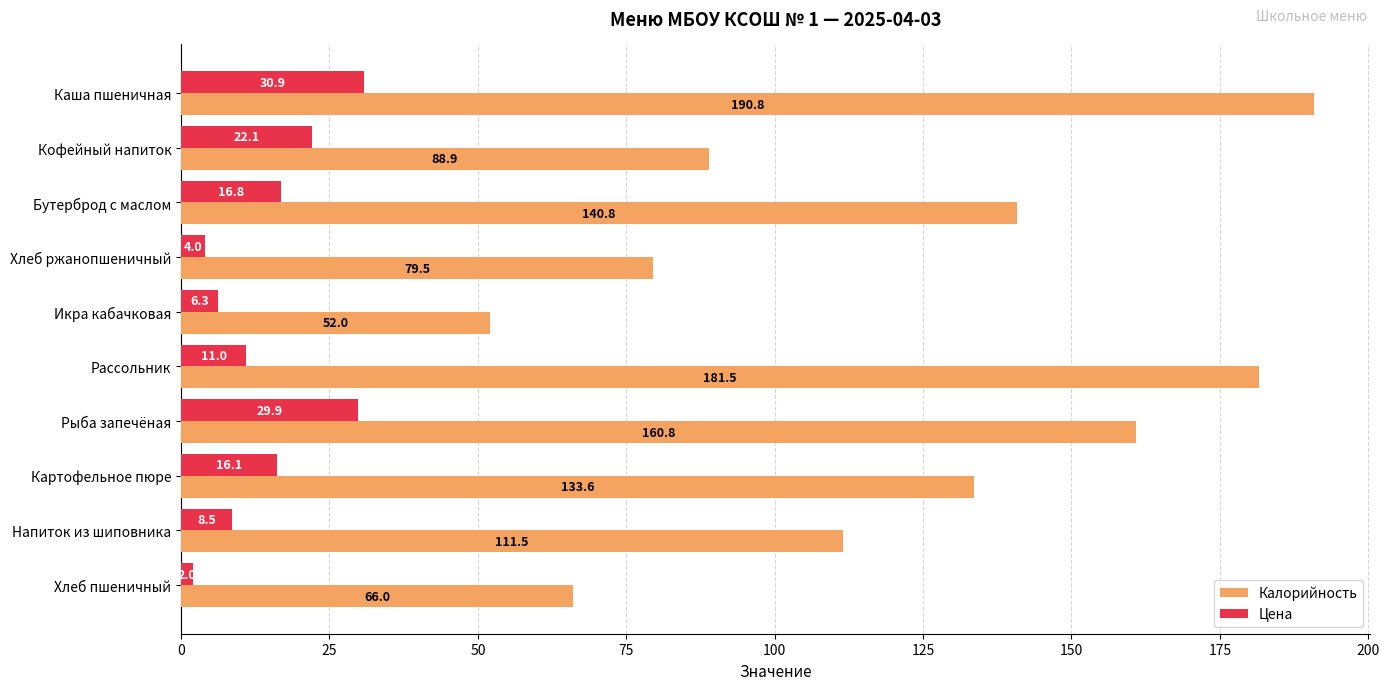

Is the value of Калорийность at Хлеб пшеничный greater than the value of Цена at Хлеб ржанопшеничный?

Yes